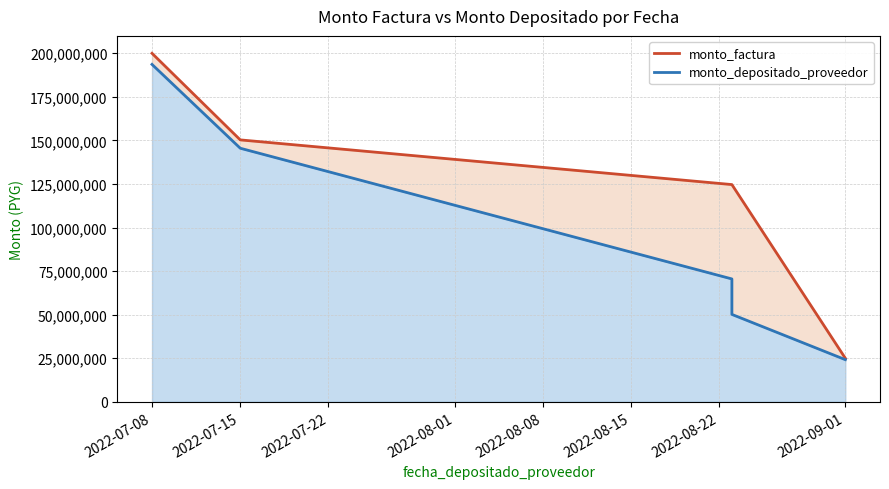

Rank the series by their maximum value, from lowest to highest.

monto_depositado_proveedor, monto_factura